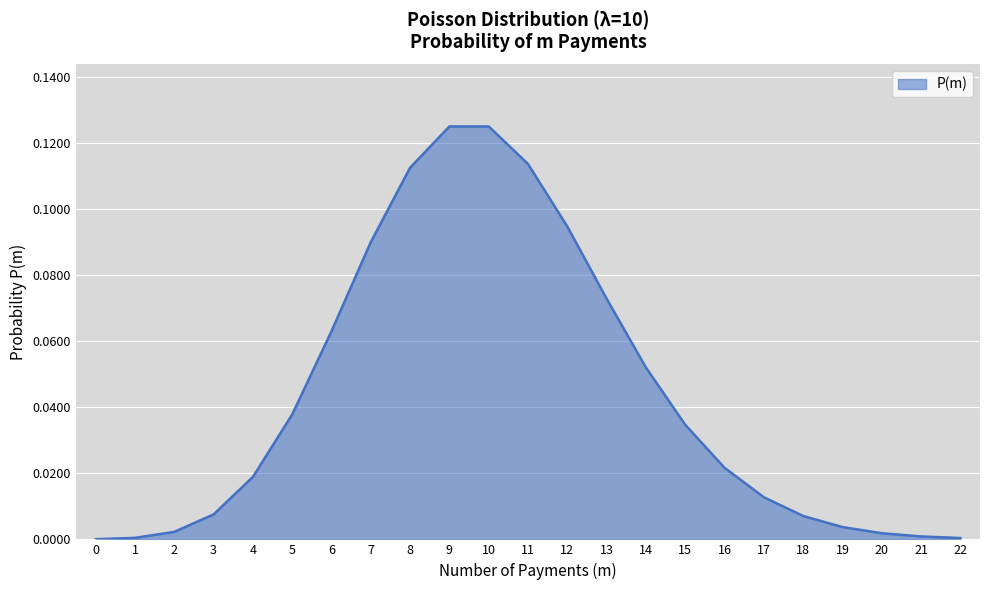

The value at 5 is 0.1. True or false?

False